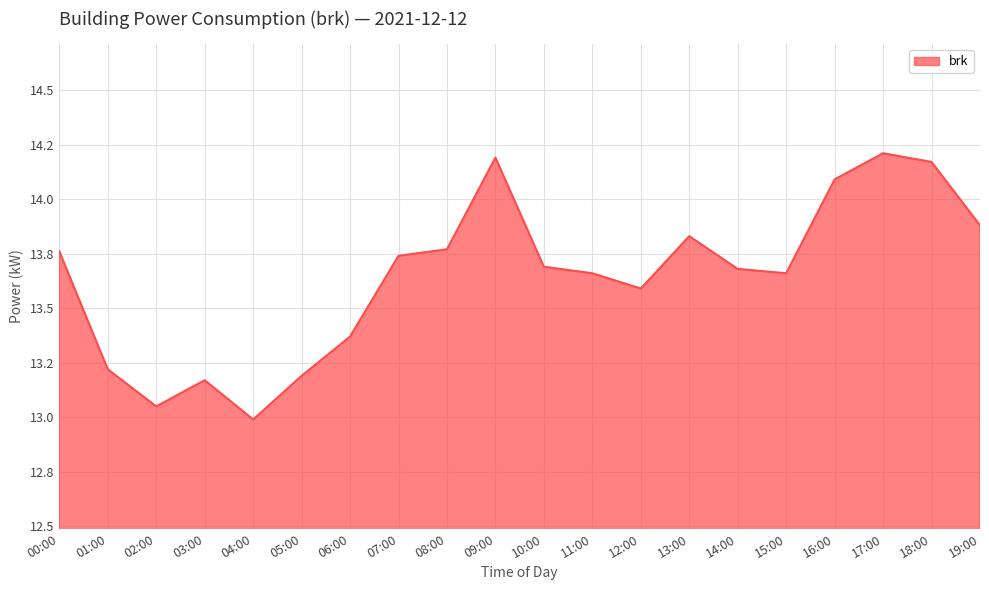

Where is the first local minimum?

02:00